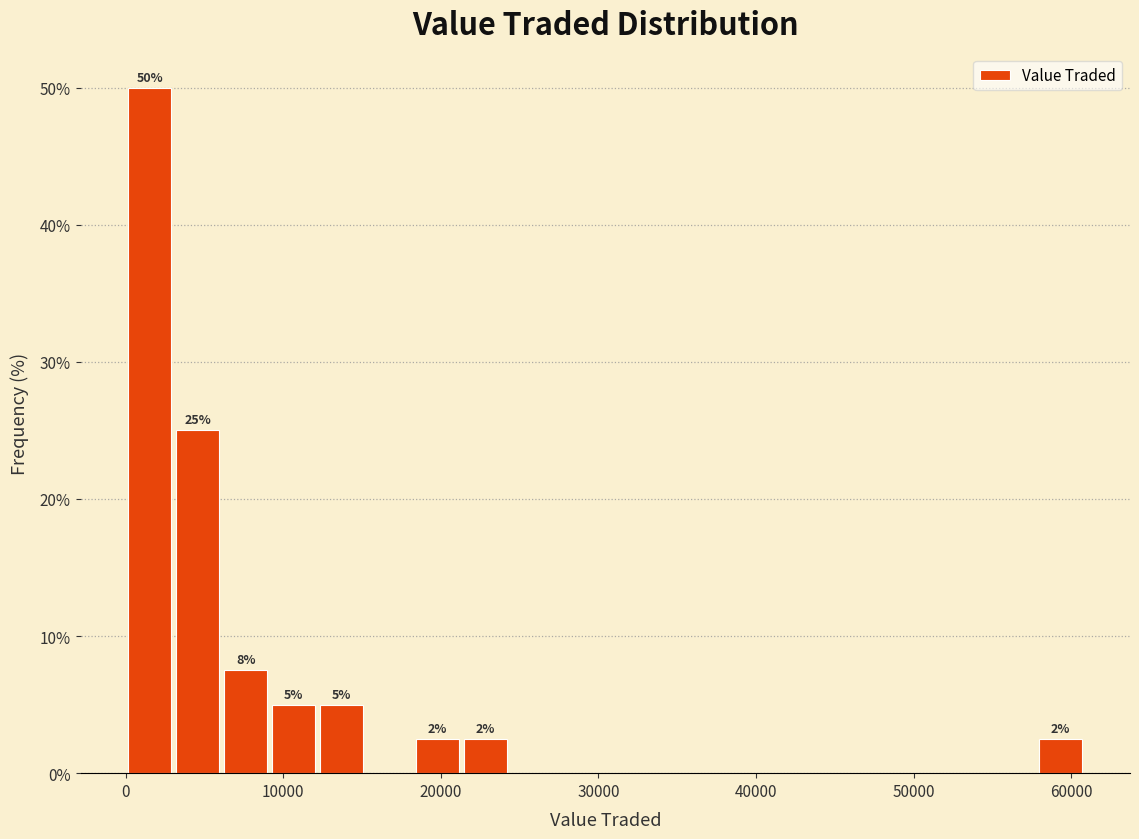

Around what value on the x-axis is the tallest bar? Give the approximate position of its centre, as read against the axis.

2000